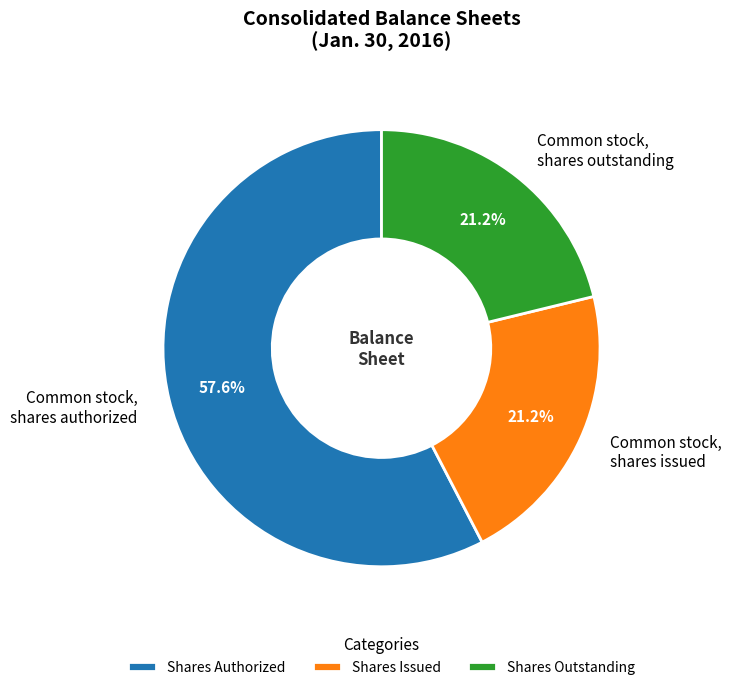

How many segments does this pie chart have?

3